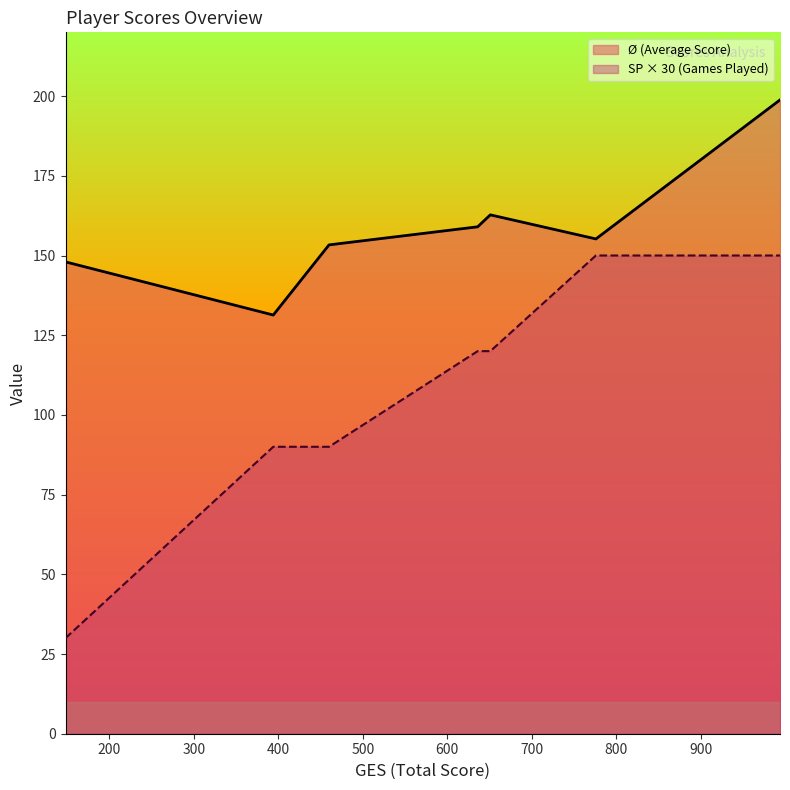

What is the difference between the maximum and minimum values in the SP × 30 (Games Played) series?

120.0